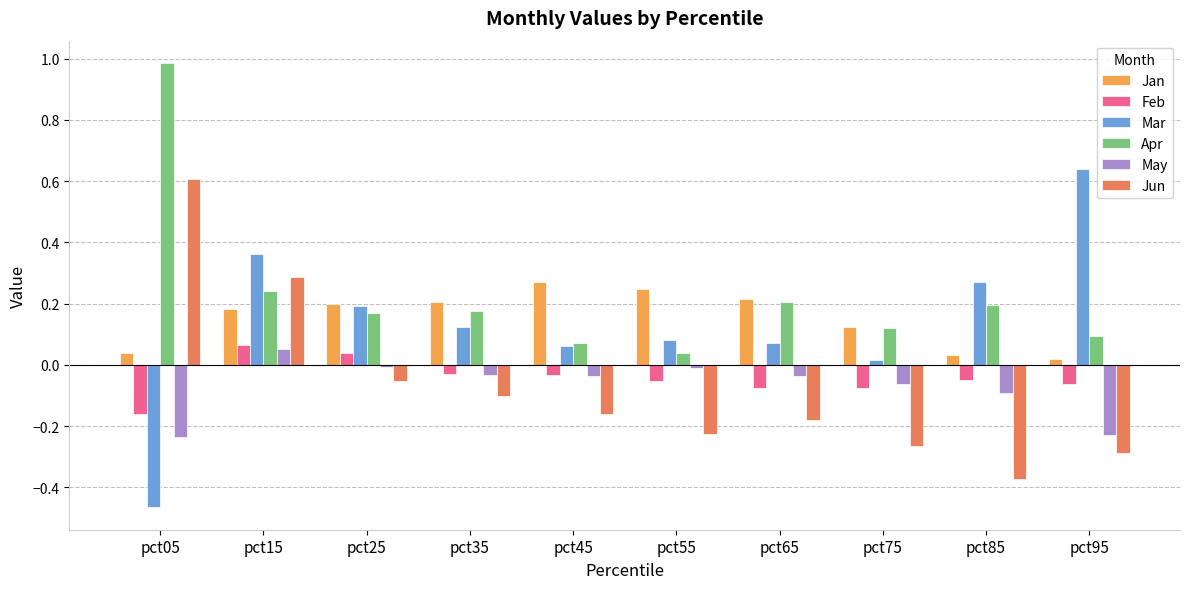

True or false: Apr has a value of 0.1 at pct65.

False